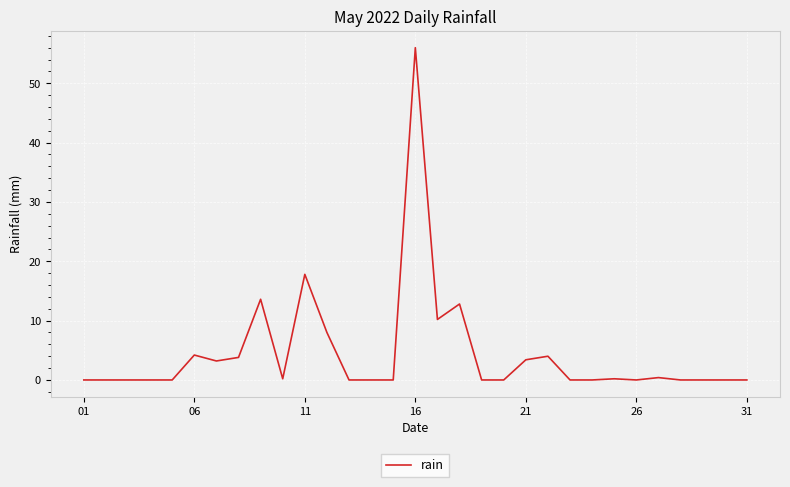

True or false: the data has more than 1 interior local peaks.

True